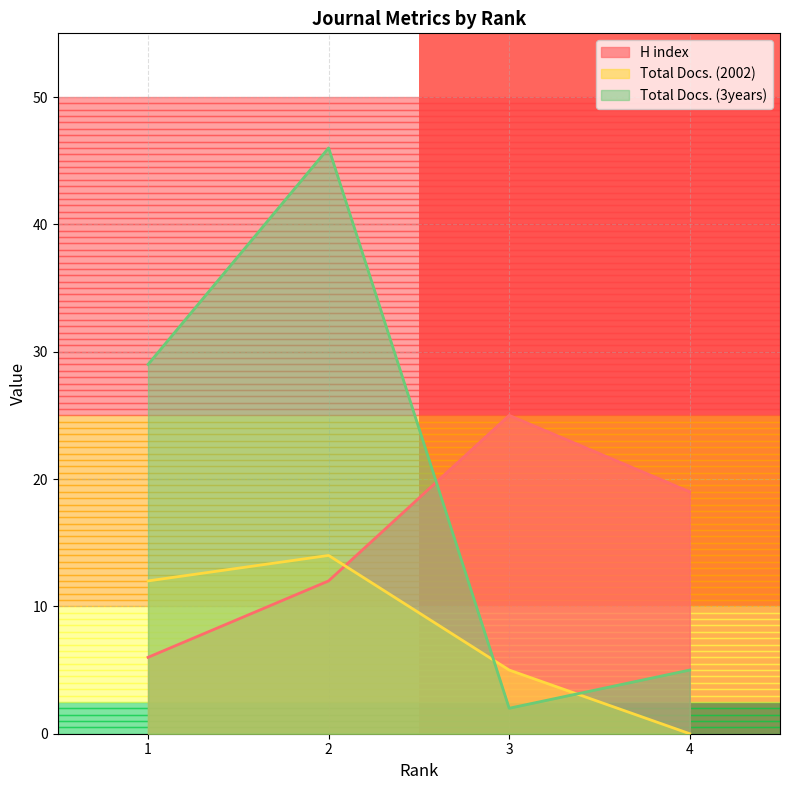

List the series in order of their overall mean, lowest first.

Total Docs. (2002), H index, Total Docs. (3years)